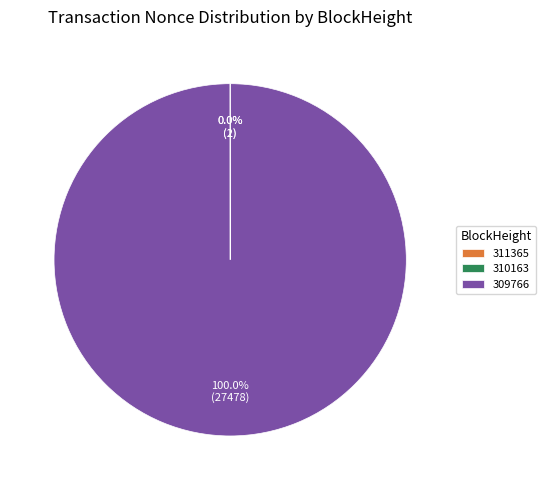

Which category has the biggest portion of the pie?

309766